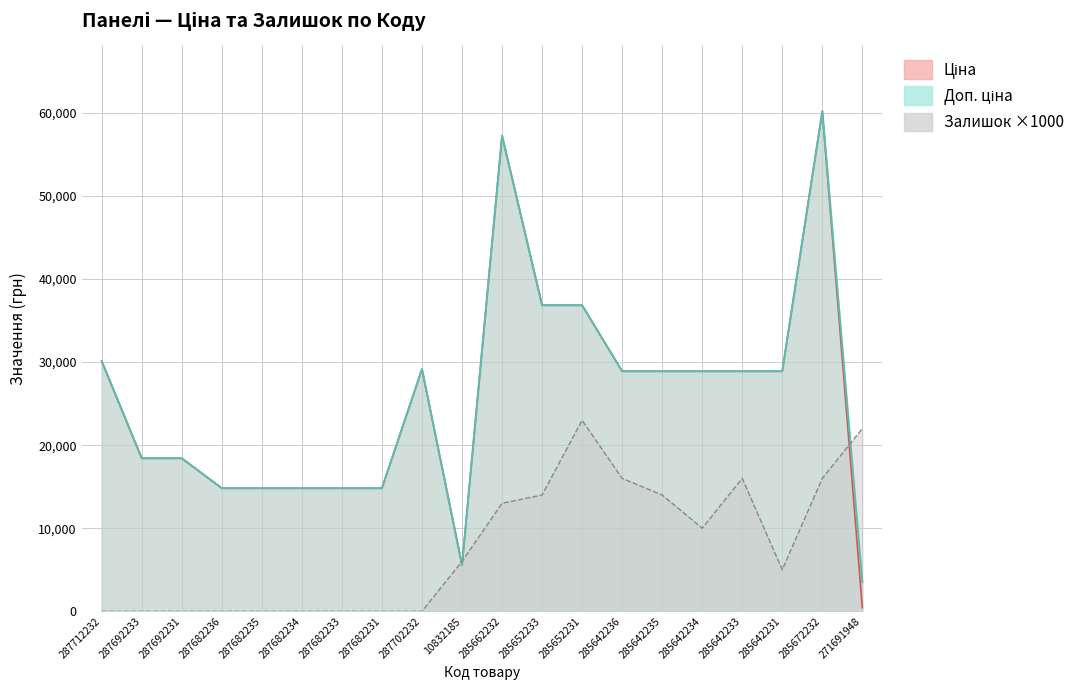

At which category does Ціна reach its first local valley?

10832185